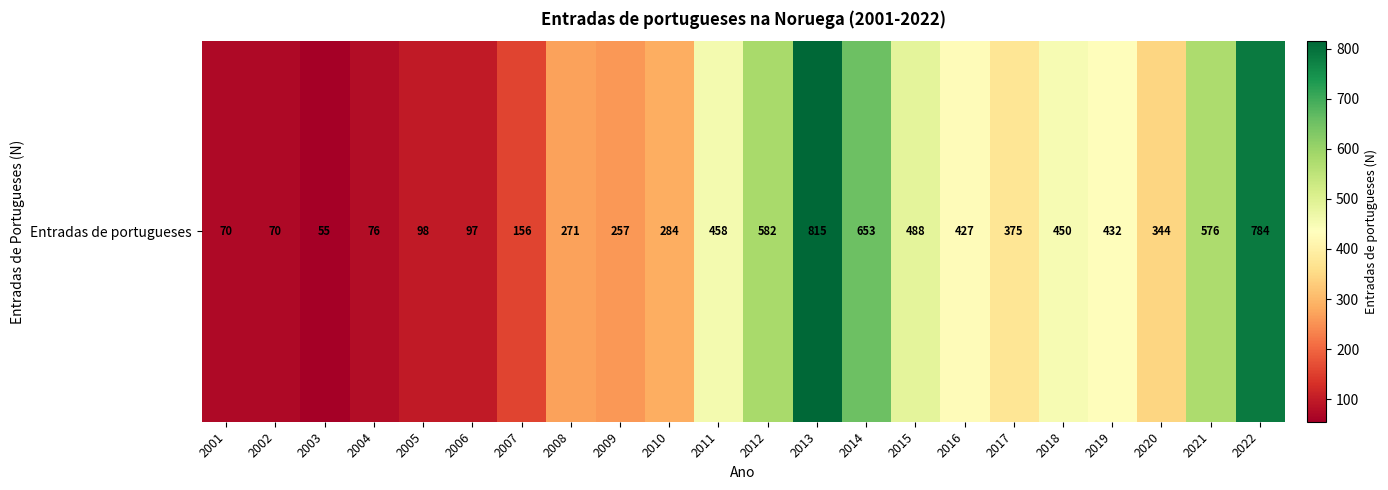

Rank the categories by value from highest to lowest.

2013, 2022, 2014, 2012, 2021, 2015, 2011, 2018, 2019, 2016, 2017, 2020, 2010, 2008, 2009, 2007, 2005, 2006, 2004, 2001, 2002, 2003